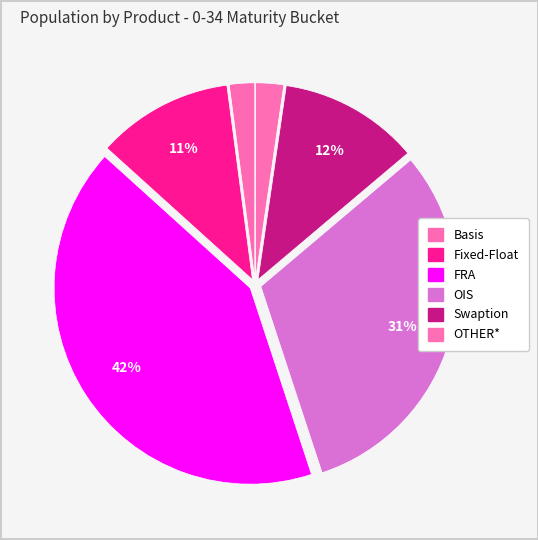

Does OTHER* account for over 50% of the chart?

No